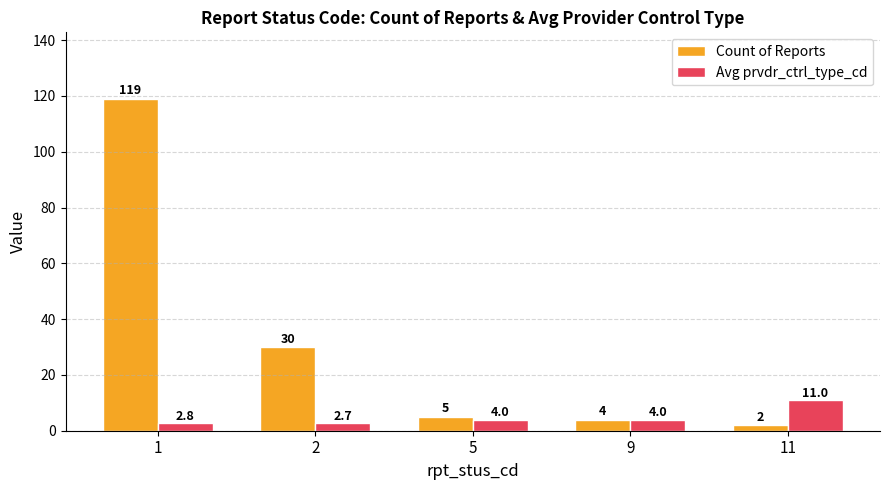

Which series has the largest total across all categories?

Count of Reports